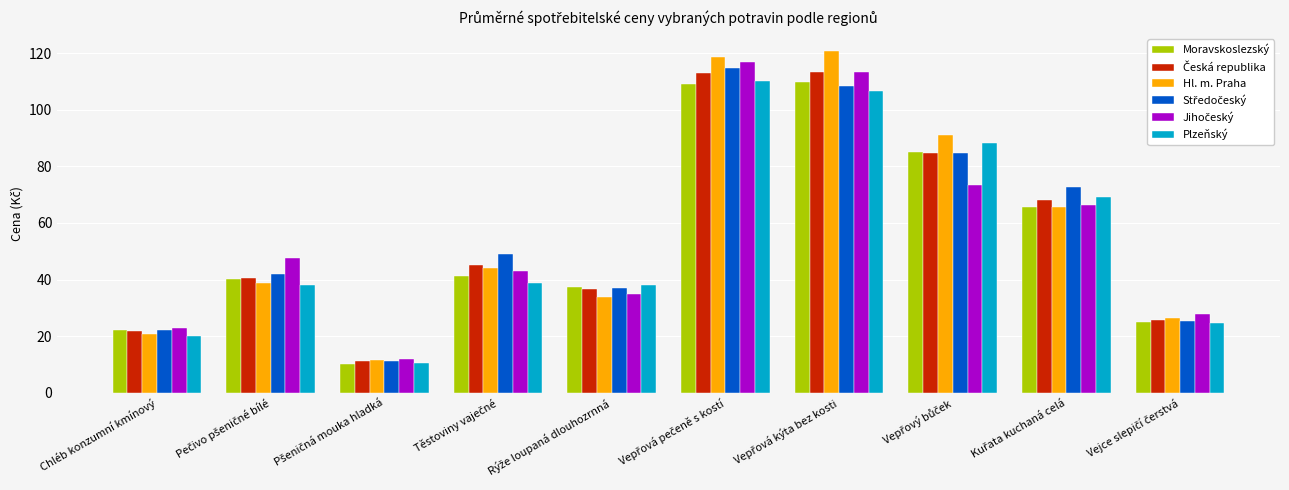

True or false: Plzeňský has a value of 20.0 at Chléb konzumní kmínový.

True